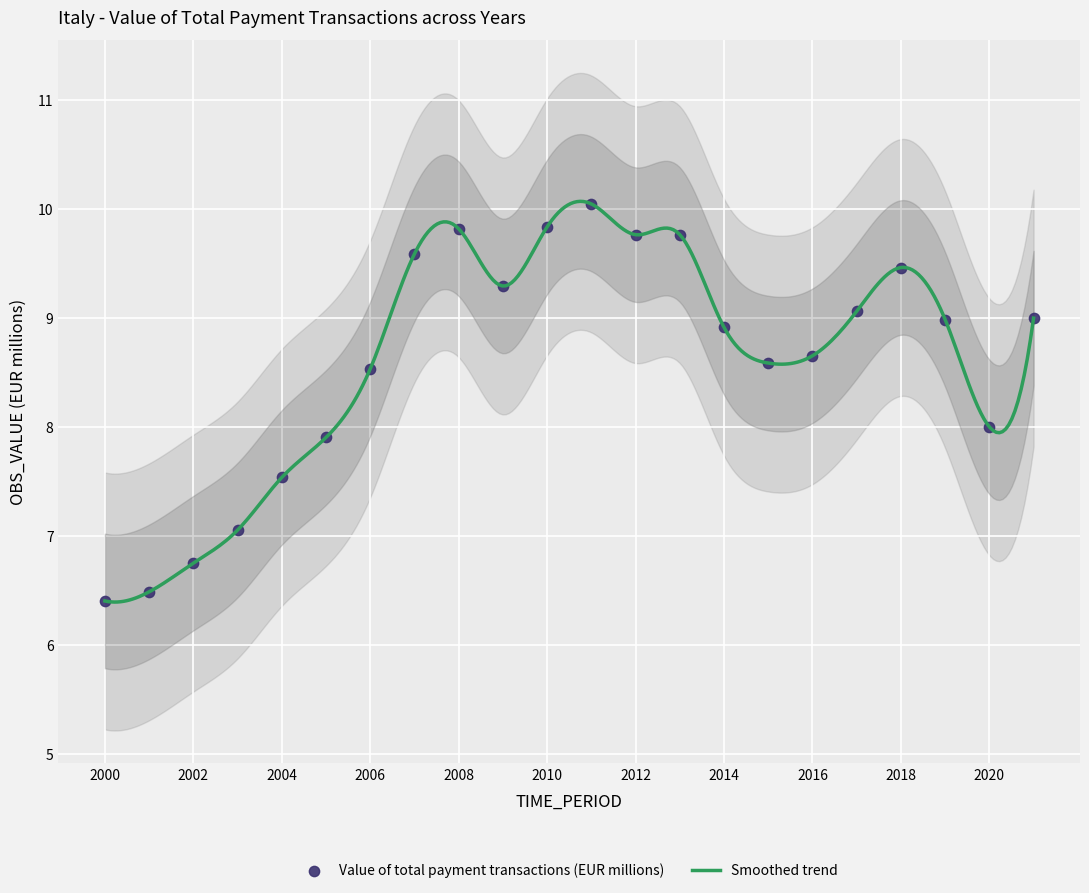

Between 2005 and 2007, which is larger?

2007